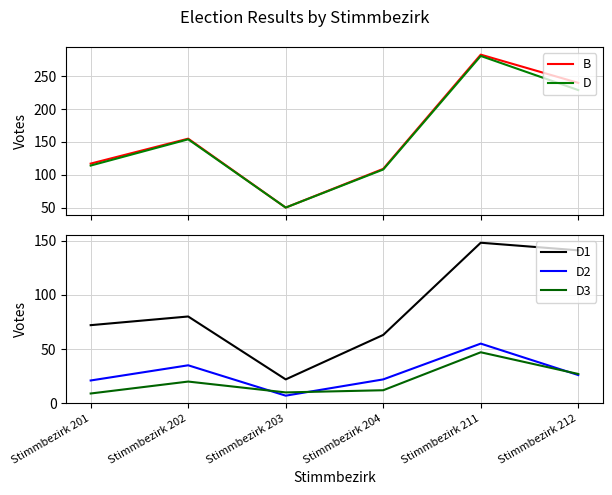

At Stimmbezirk 202, list the series in order from largest to smallest.

B, D, D1, D2, D3